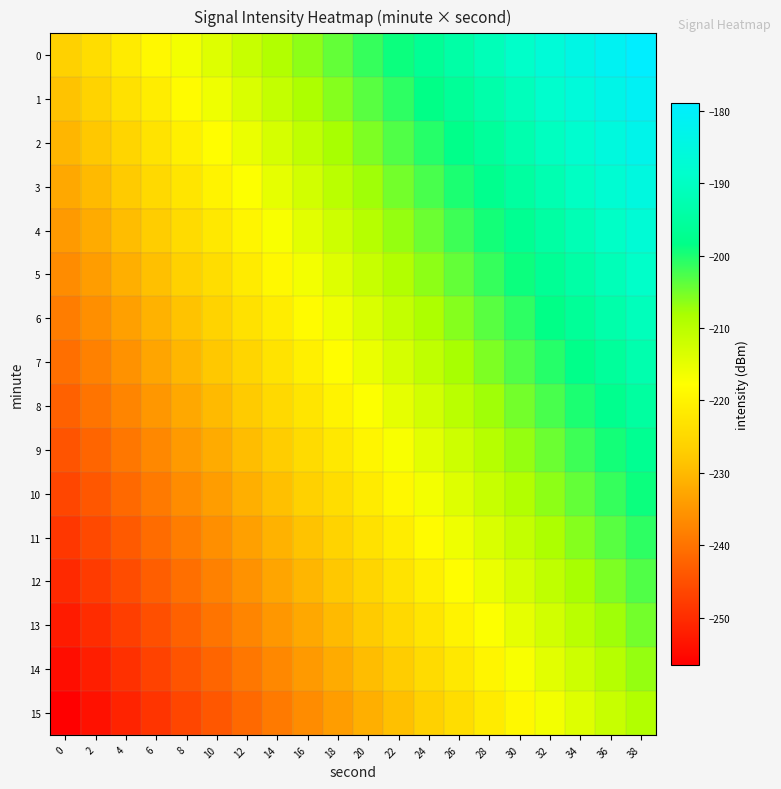

What is the total value across all series at 20?

-3464.0